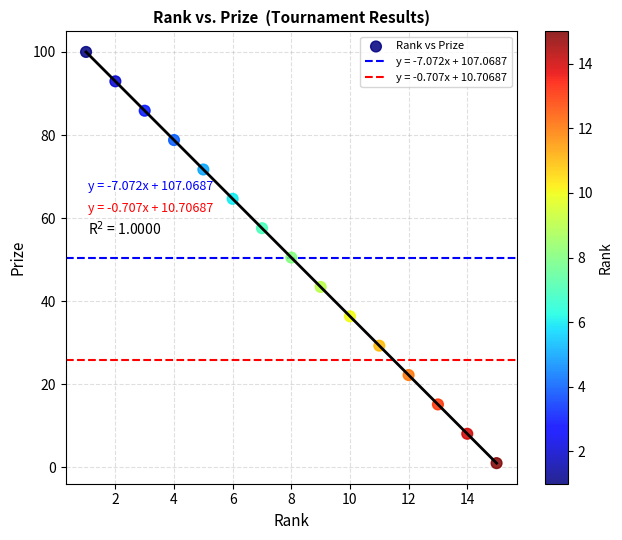

What is the range of X values (max minus min)?

14.0